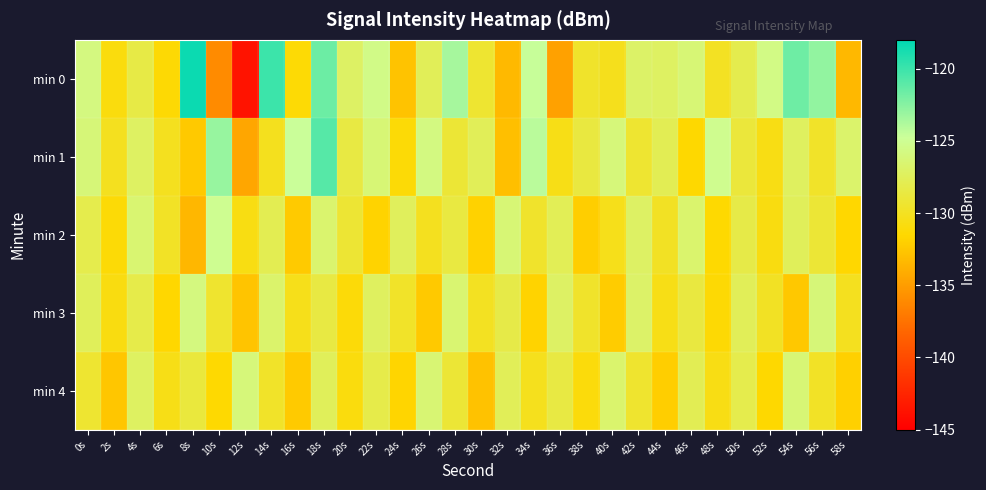

How many distinct data groups are displayed?

5